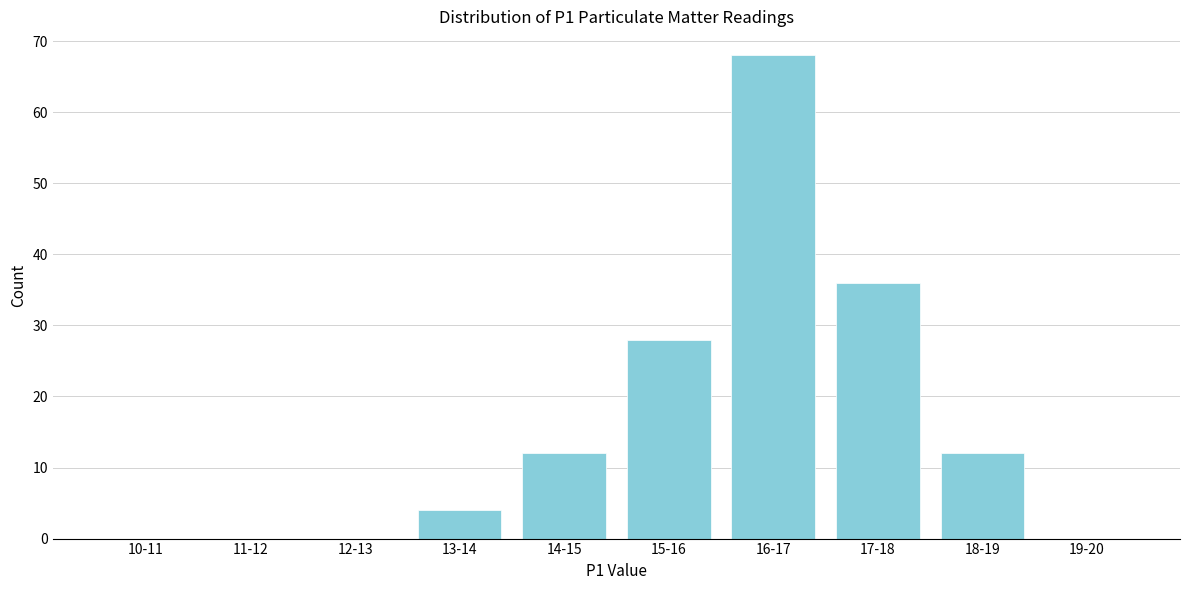

Reading right to left, transcribe all the data shown in this chart.

19-20=0	18-19=12	17-18=36	16-17=68	15-16=28	14-15=12	13-14=4	12-13=0	11-12=0	10-11=0